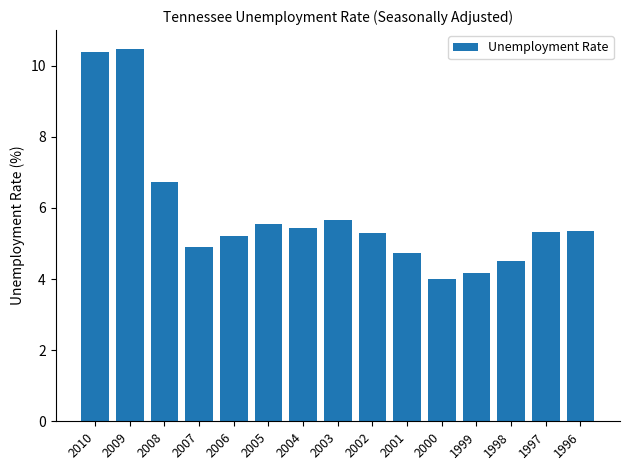

What is the value of the 4th bar from the left?

4.9